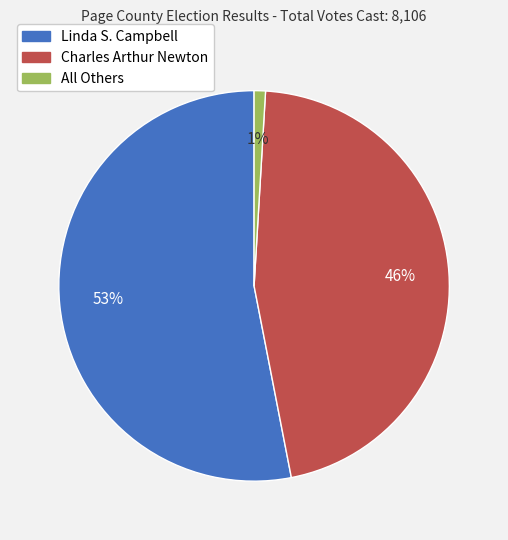

Count the number of slices in the pie.

3